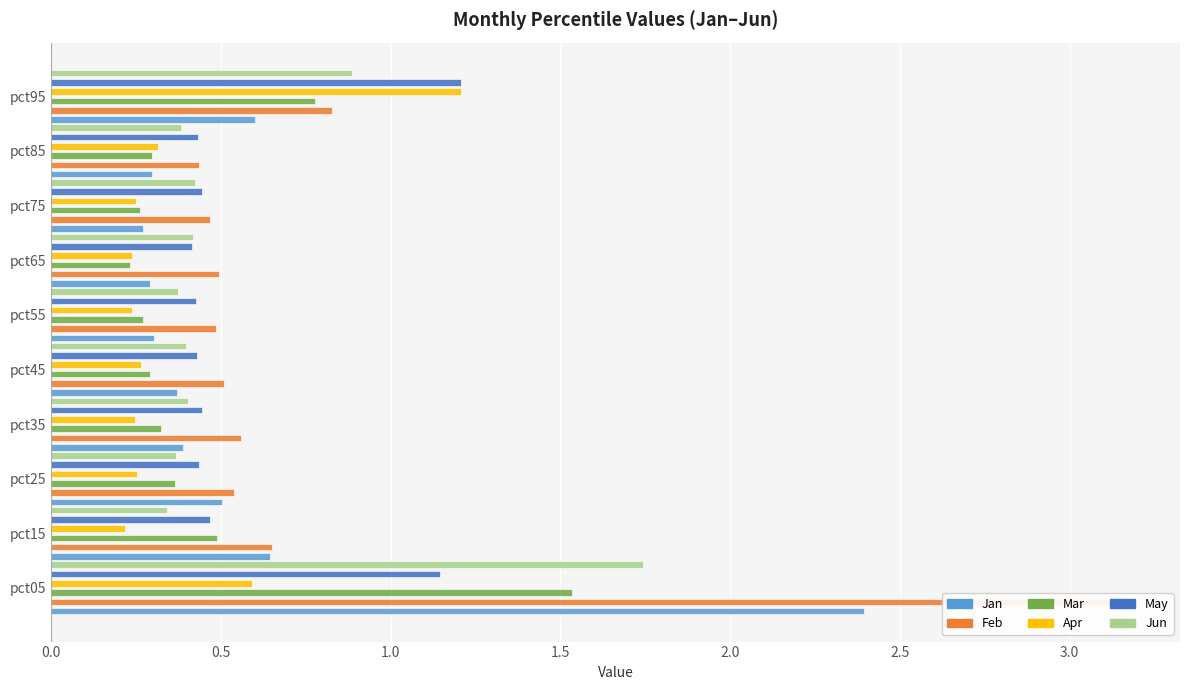

How many bars are there in each group?

6